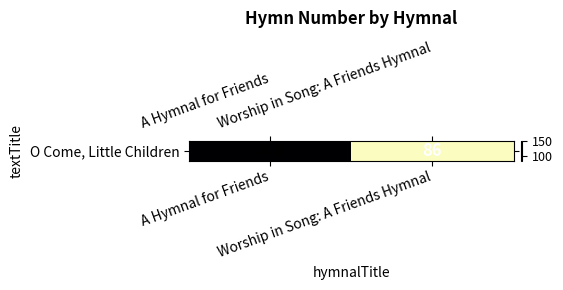

Approximately how many times larger is the value at A Hymnal for Friends compared to Worship in Song: A Friends Hymnal?

1.8